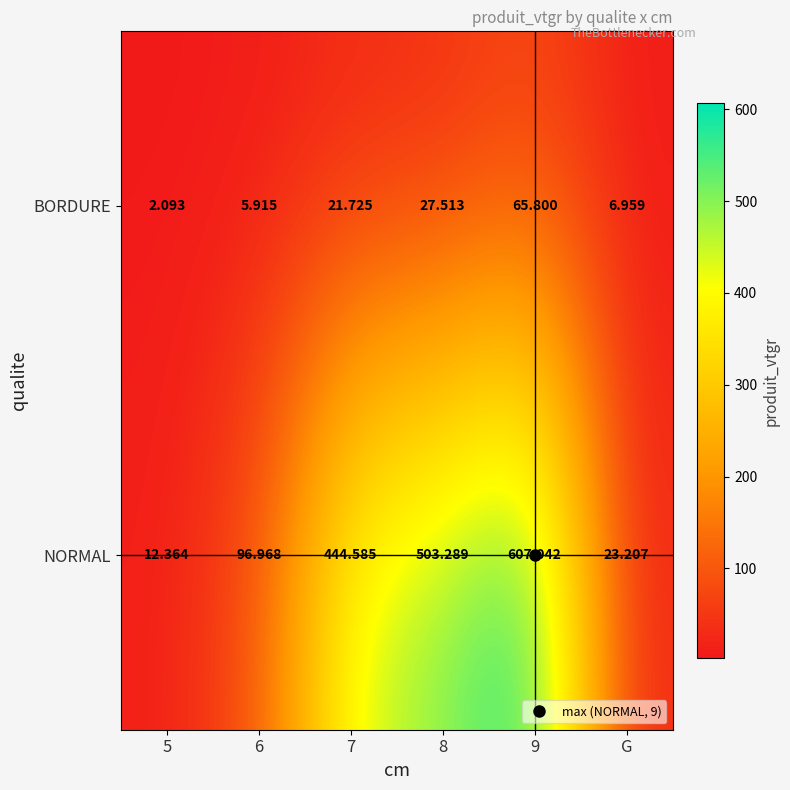

List the series in order of their peak value, lowest first.

BORDURE, NORMAL